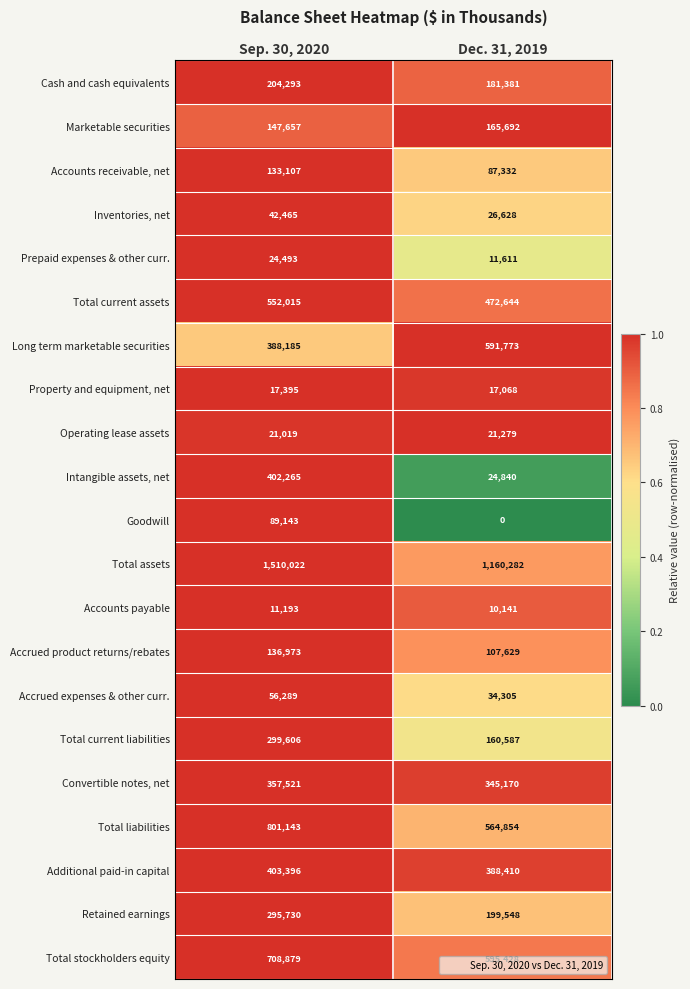

What is the sum of all Retained earnings values?

495278